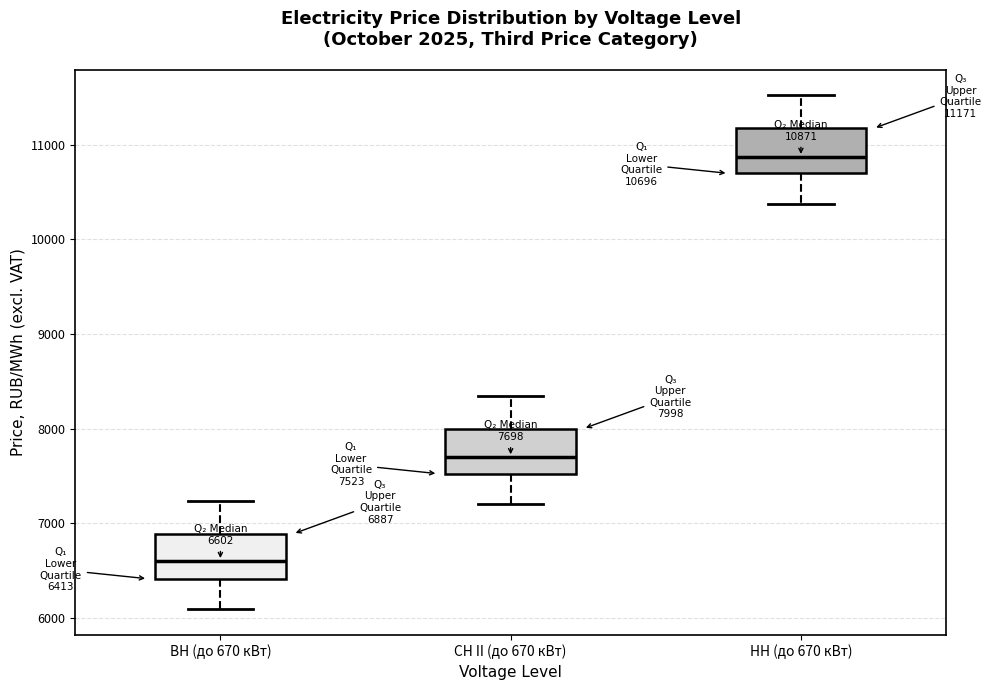

Which box's median line is the highest?

НН (до 670 кВт)